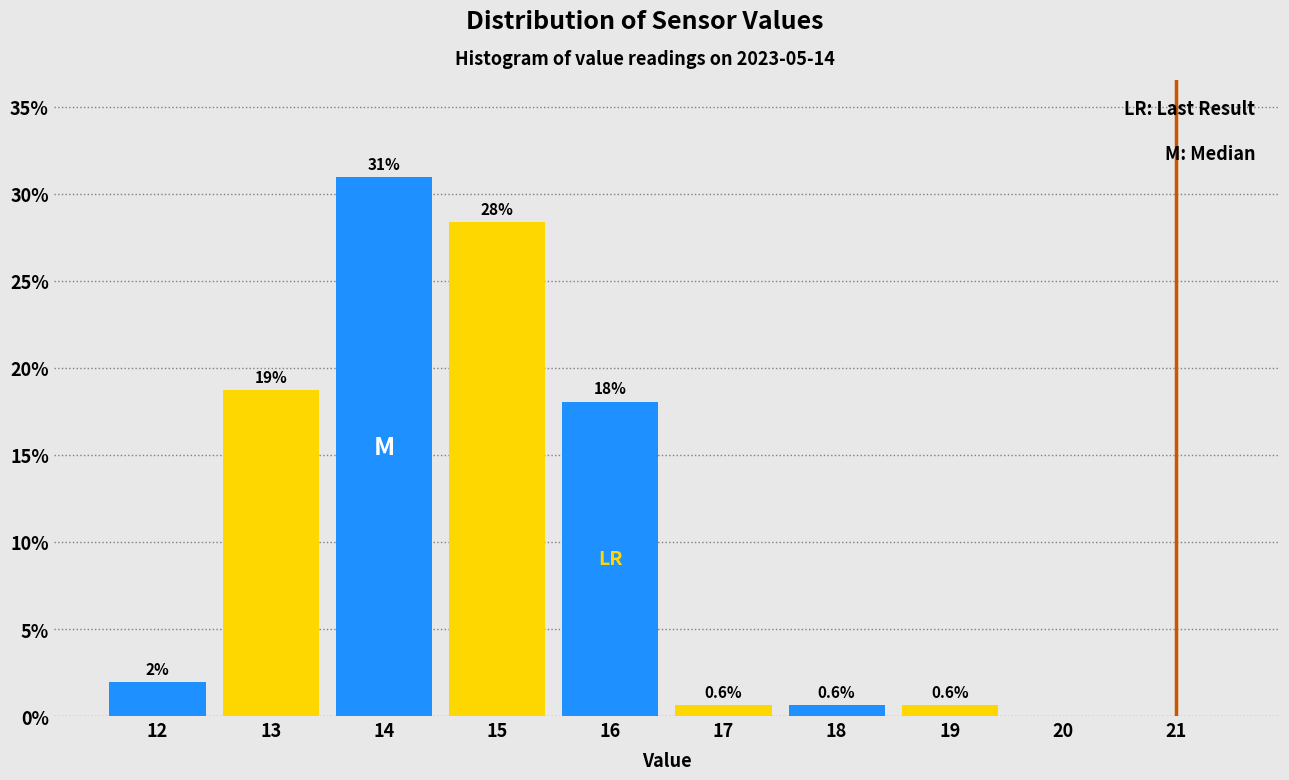

Between 21 and 12, which is larger?

12